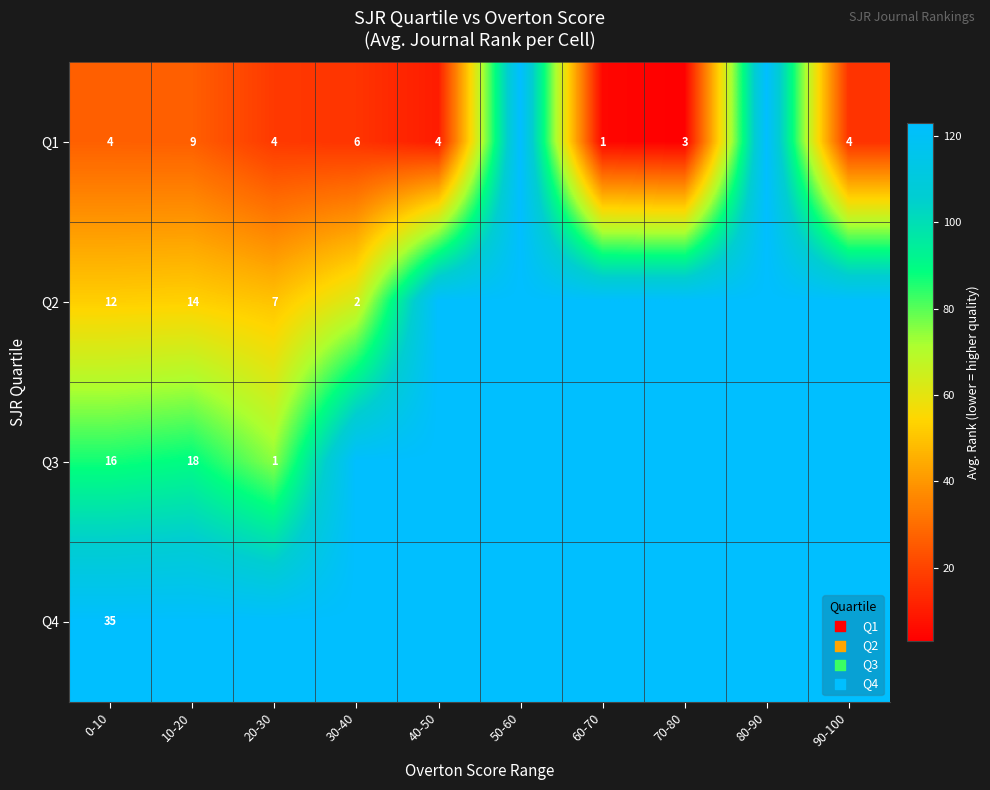

What is the spread (max minus min) of values at 0-10?

31